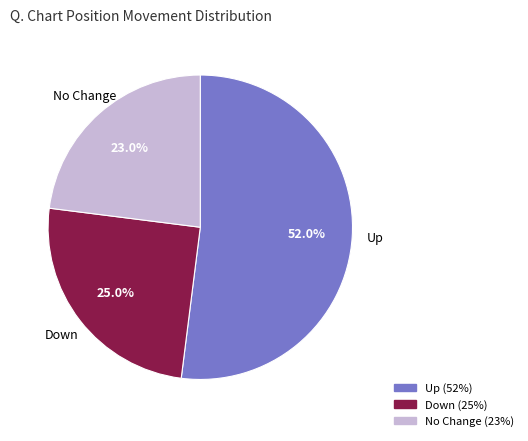

Does any single category account for the majority?

Yes